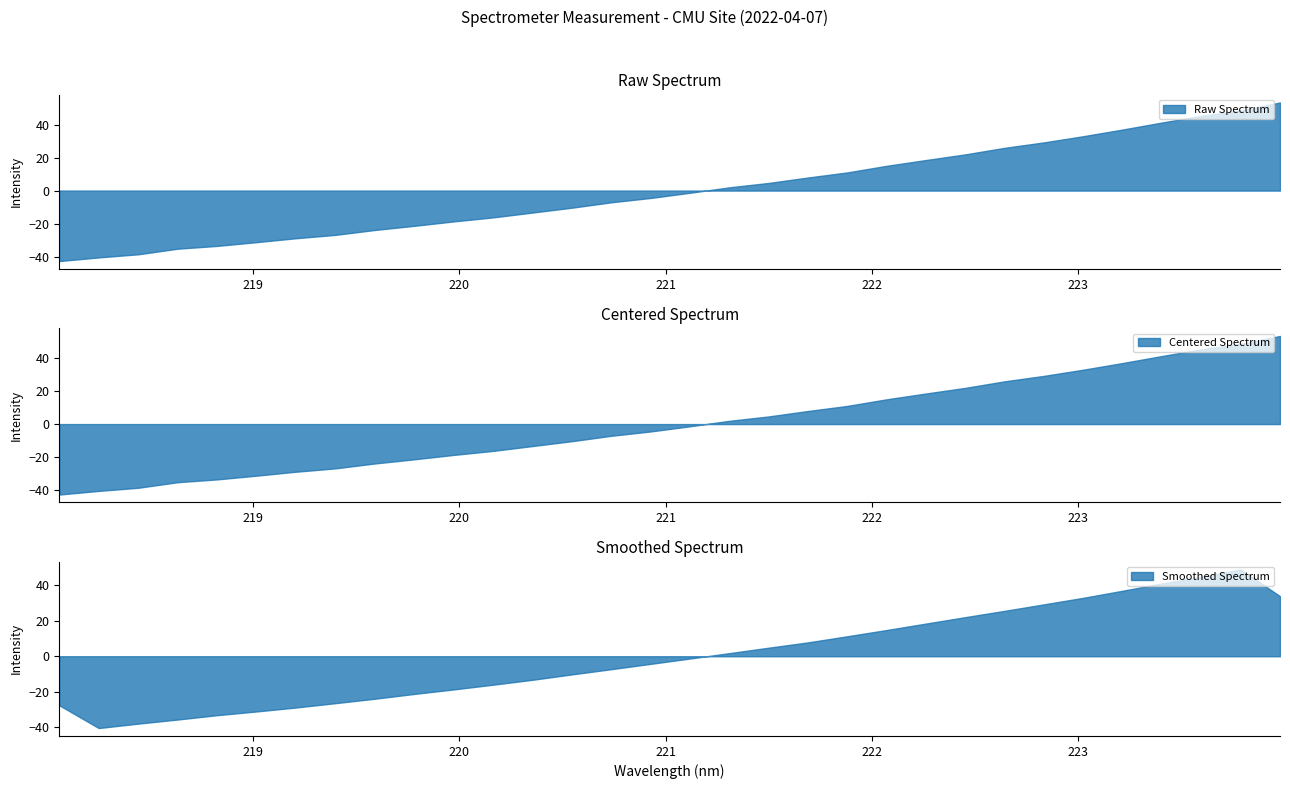

What is the label of the 7th point from the left?

219.2067